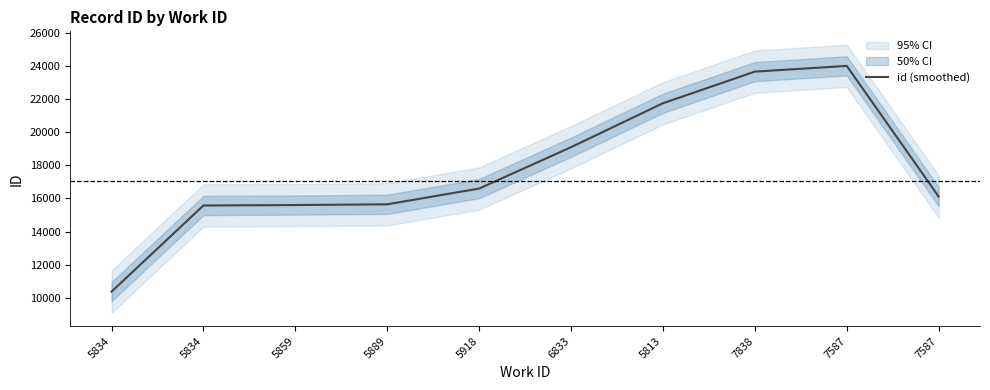

What is the label of the 7th point from the left?

5813